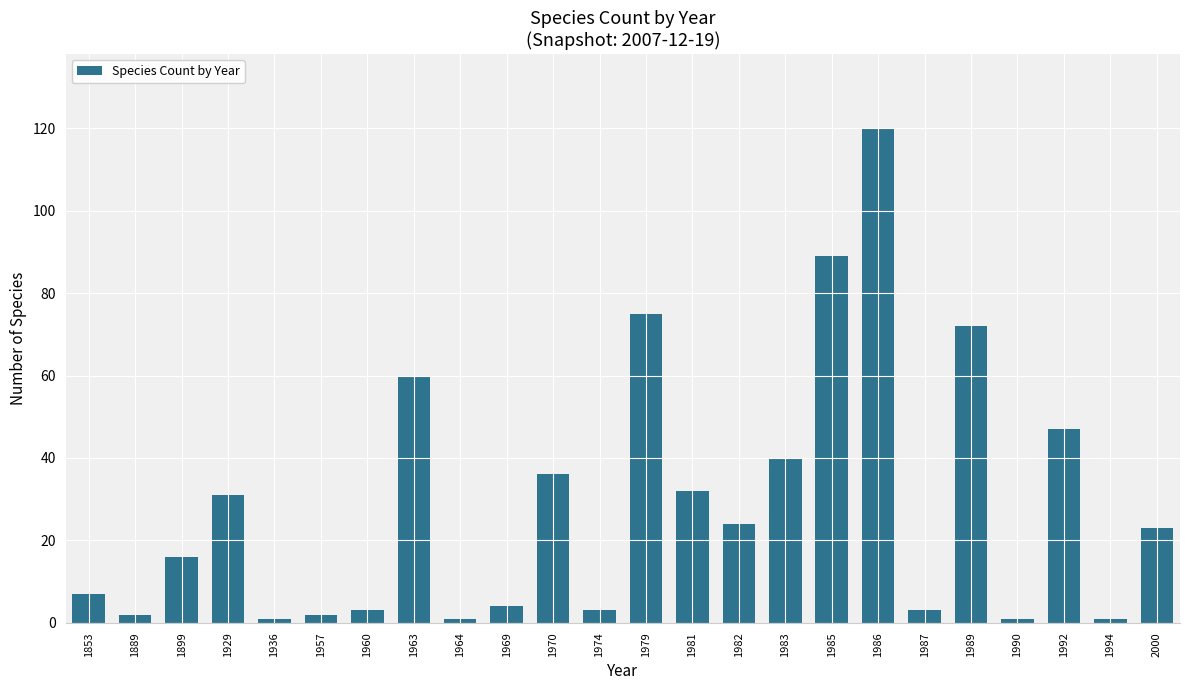

True or false: the data shows 12 at 1853.

False